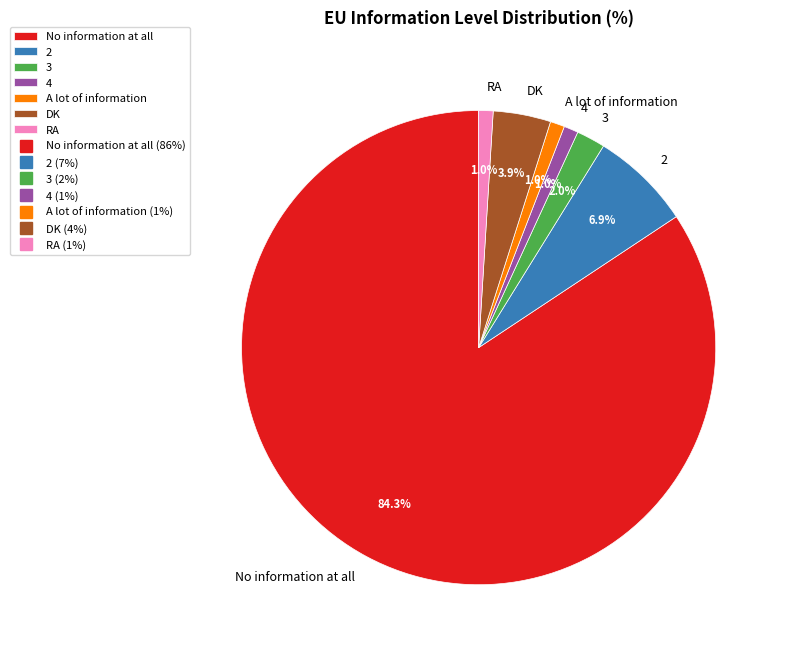

To the nearest percent, what portion does RA represent?

1%